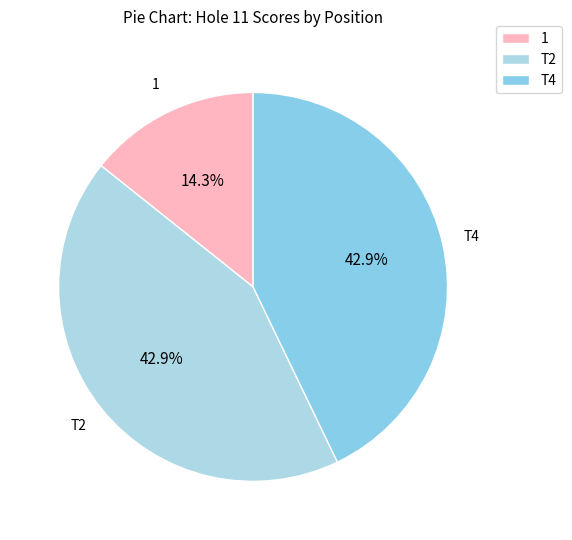

To the nearest percent, what portion does T4 represent?

43%